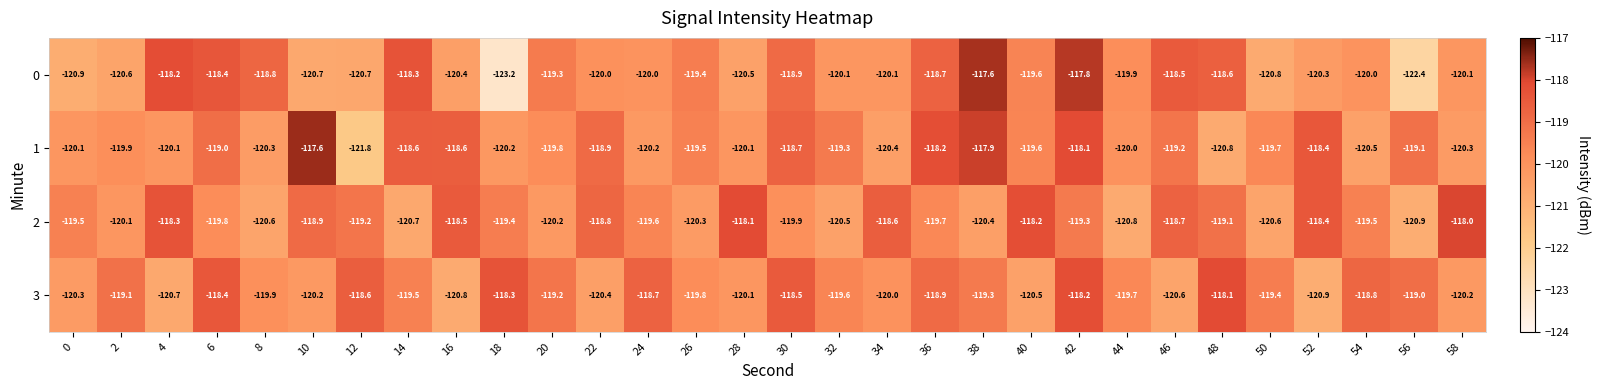

Is it true that 2 equals -155.5 at 58?

False